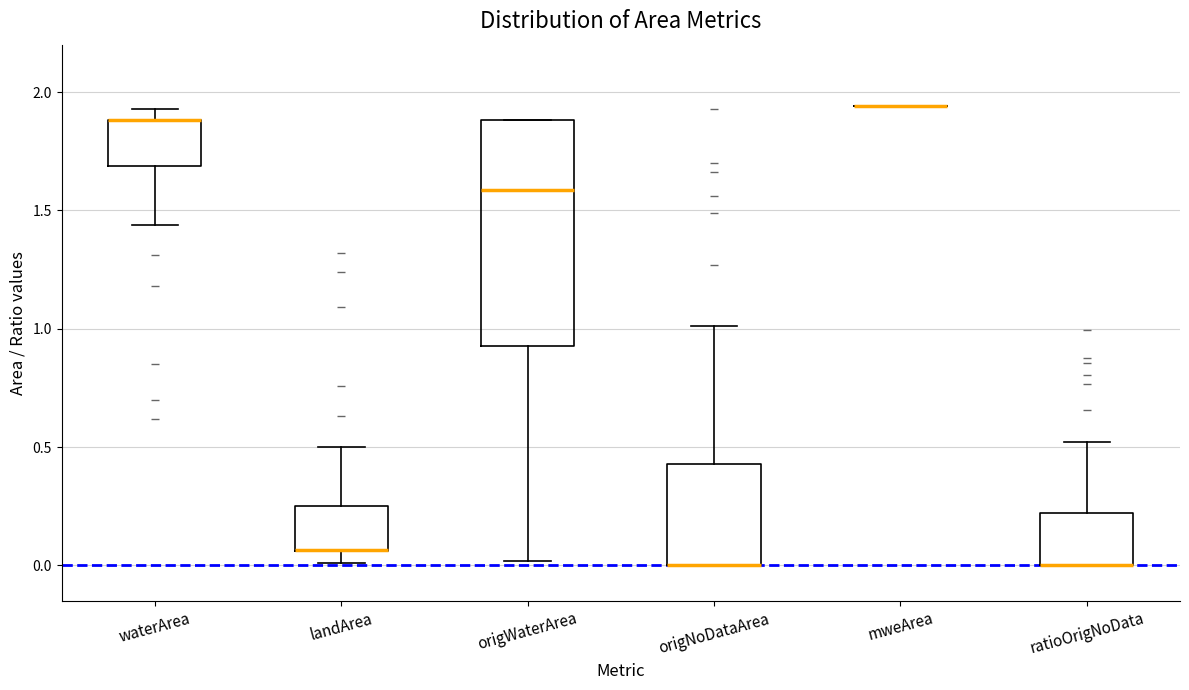

Reading left to right, read every box against the y-axis: the position of its median line, the range the box covers, and the ends of its whiskers. The values are not printed on the chart, so give them approximately, as read against the axis.

waterArea: median 1.90 (drawn on the box's upper edge), box 1.70 to 1.90, whiskers 1.45 to 1.95
landArea: median 0.05 (drawn on the box's lower edge), box 0.05 to 0.25, whiskers 0.00 to 0.50
origWaterArea: median 1.60, box 0.95 to 1.90, whiskers 0.00 to 1.90
origNoDataArea: median 0.00 (drawn on the box's lower edge), box 0.00 to 0.45, whiskers 0.00 to 1.00
mweArea: box collapsed to a line at 1.95, whiskers 1.95 to 1.95
ratioOrigNoData: median 0.00 (drawn on the box's lower edge), box 0.00 to 0.20, whiskers 0.00 to 0.50